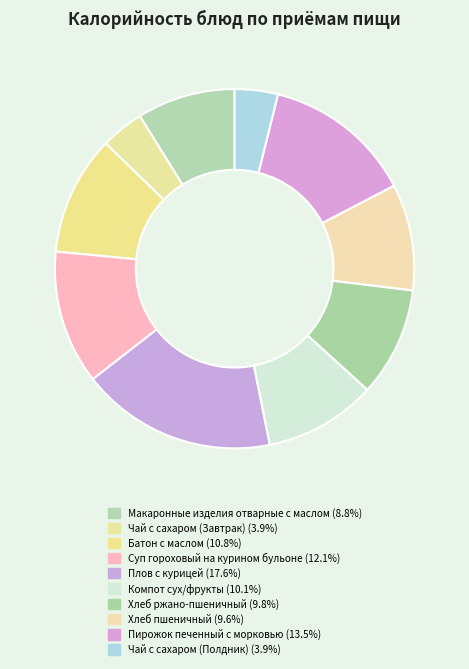

How many segments does this pie chart have?

10